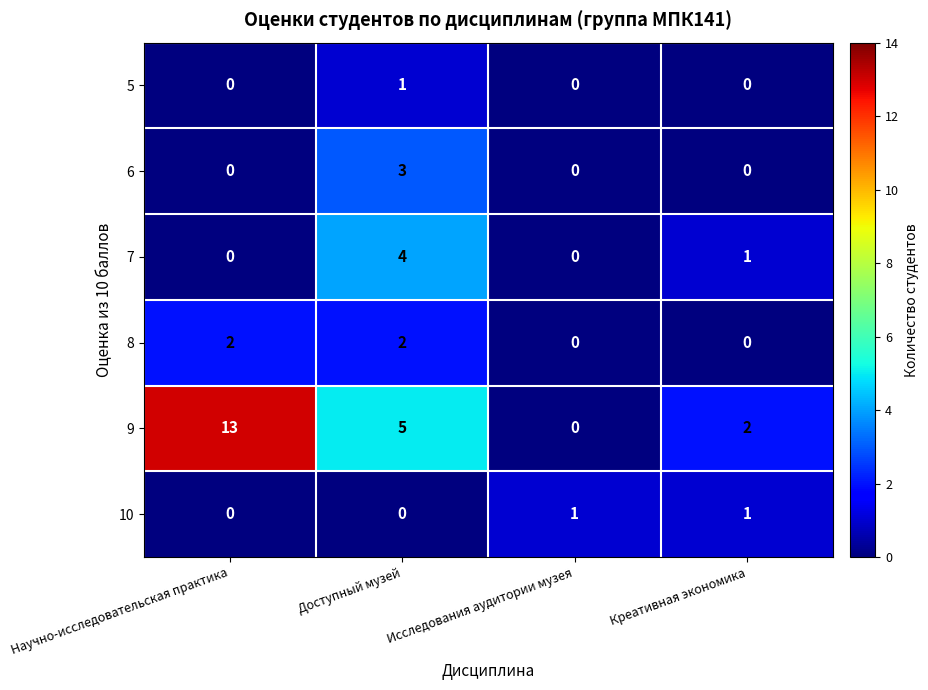

Where does the 9 series first go above 5?

Научно-исследовательская практика